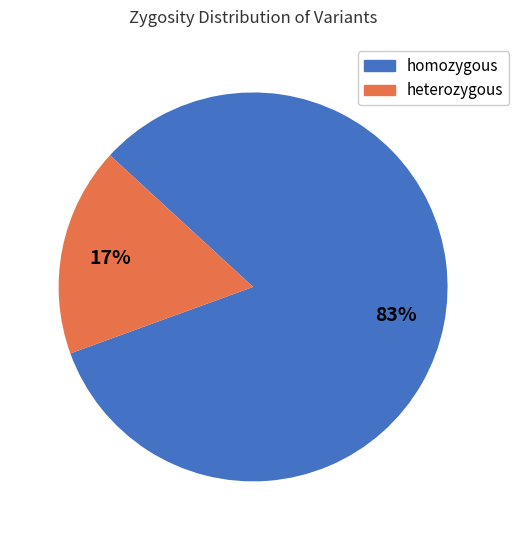

Which slice is the smallest?

heterozygous